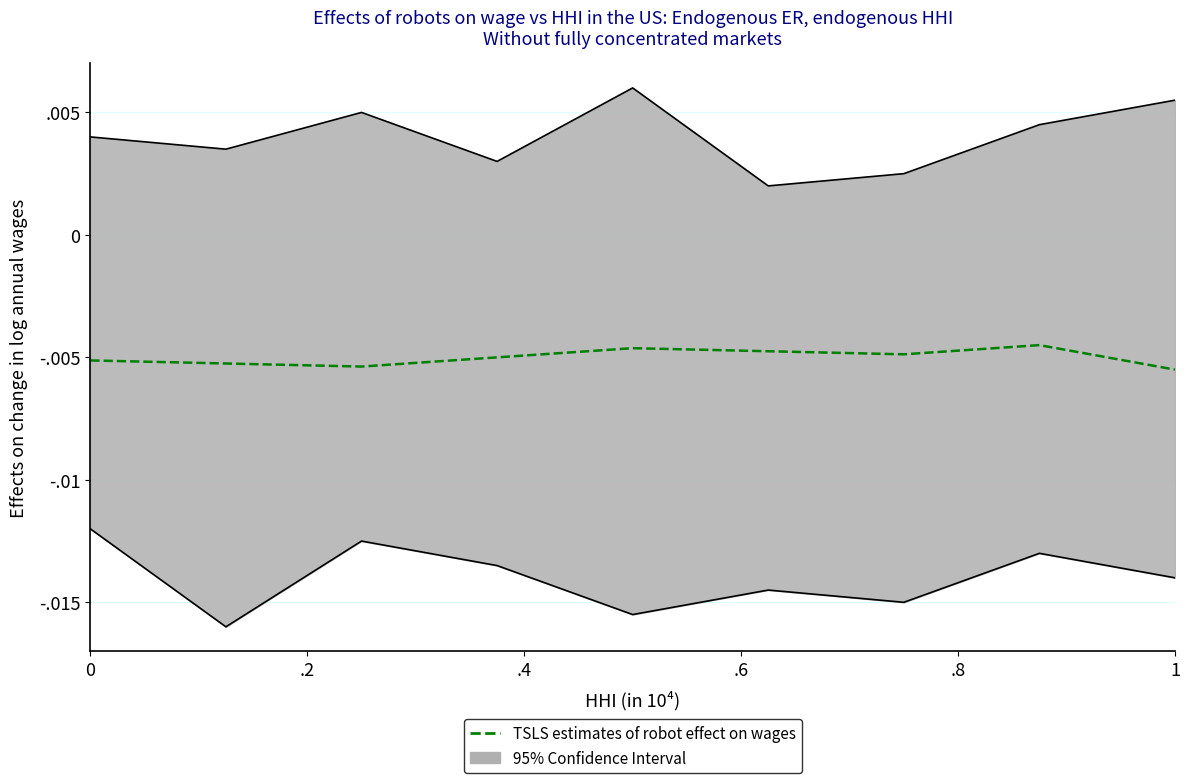

What position from the left is 1?

9